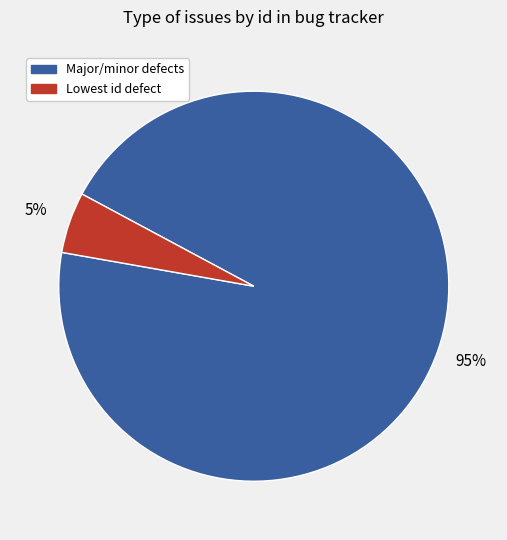

True or false: Major/minor defects accounts for 87% of the total.

False